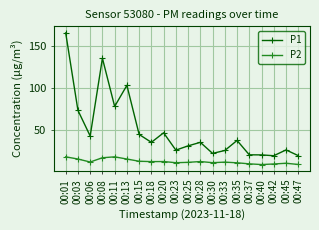

What is the highest value of the P1 series?

166.2